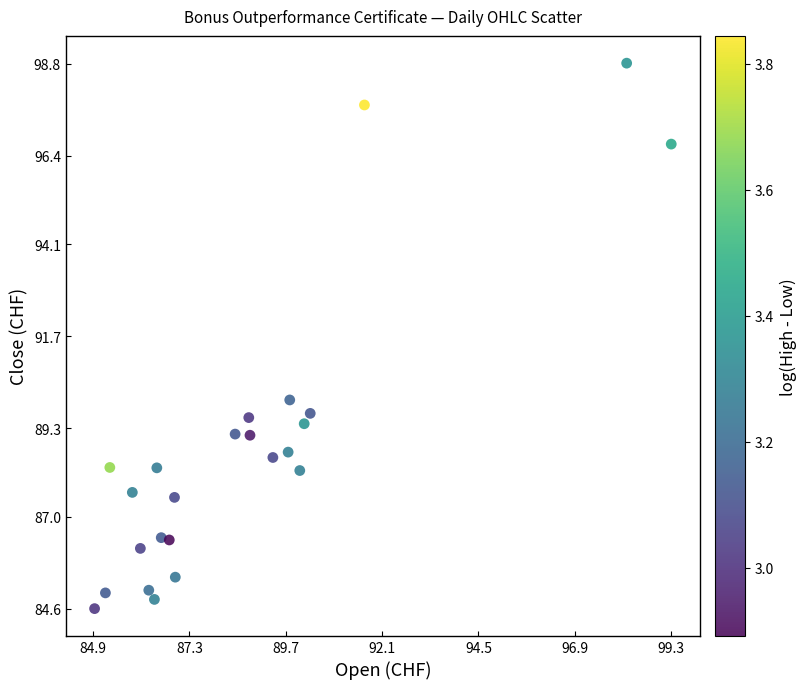

What Y value in the scatter plot is closest to 91?

90.0